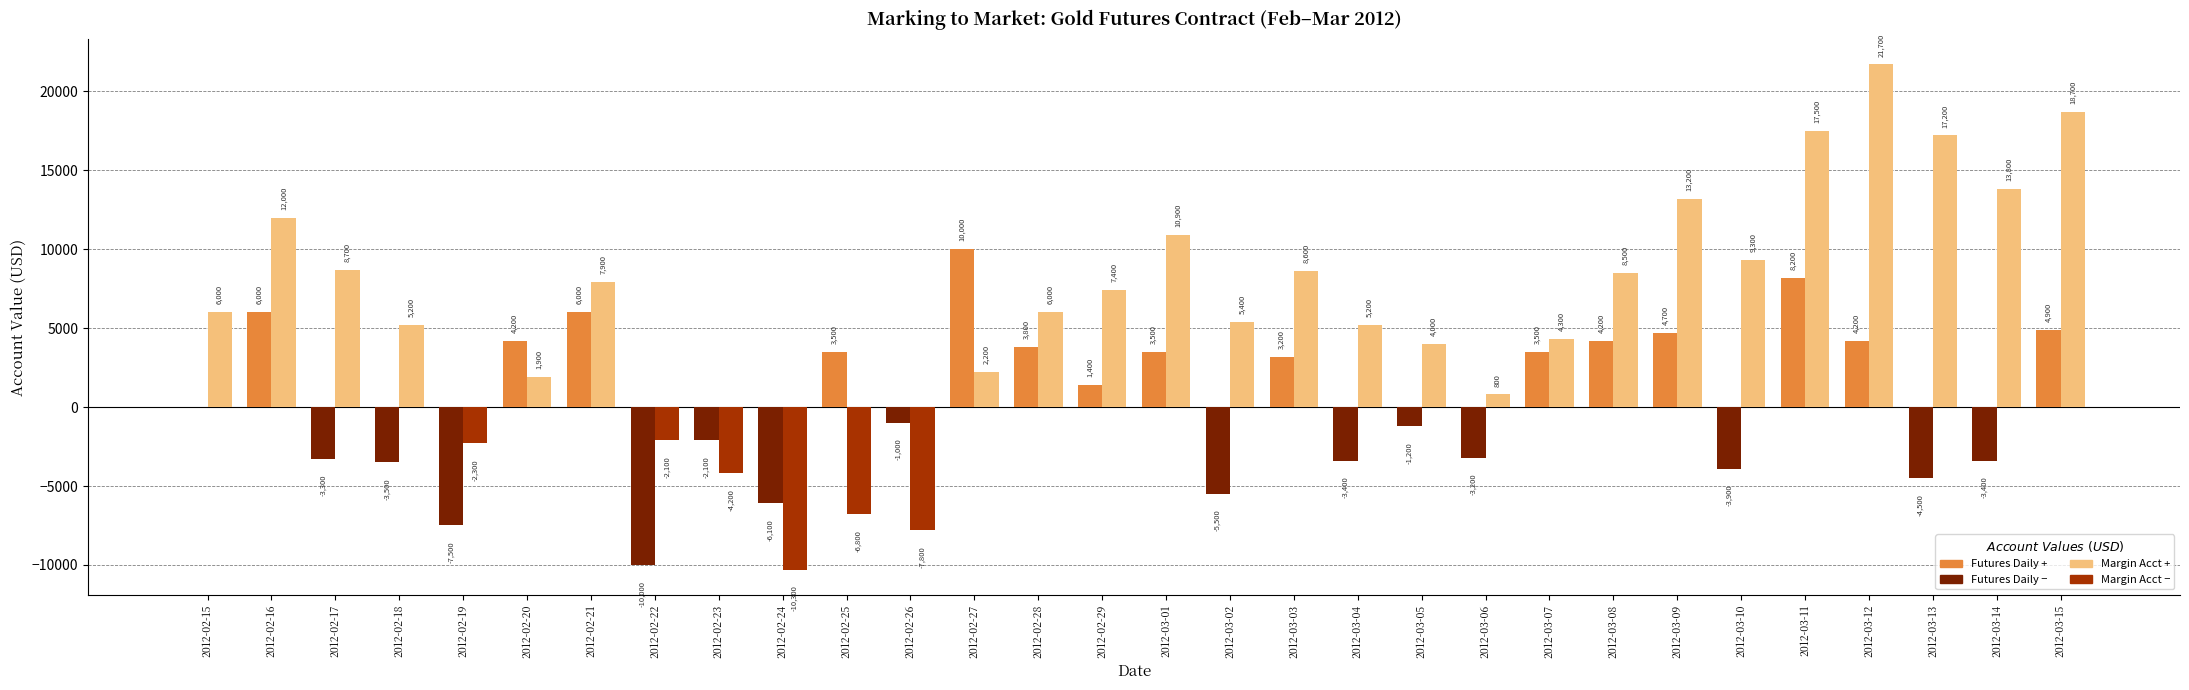

What is the maximum value shown in the chart?

21700